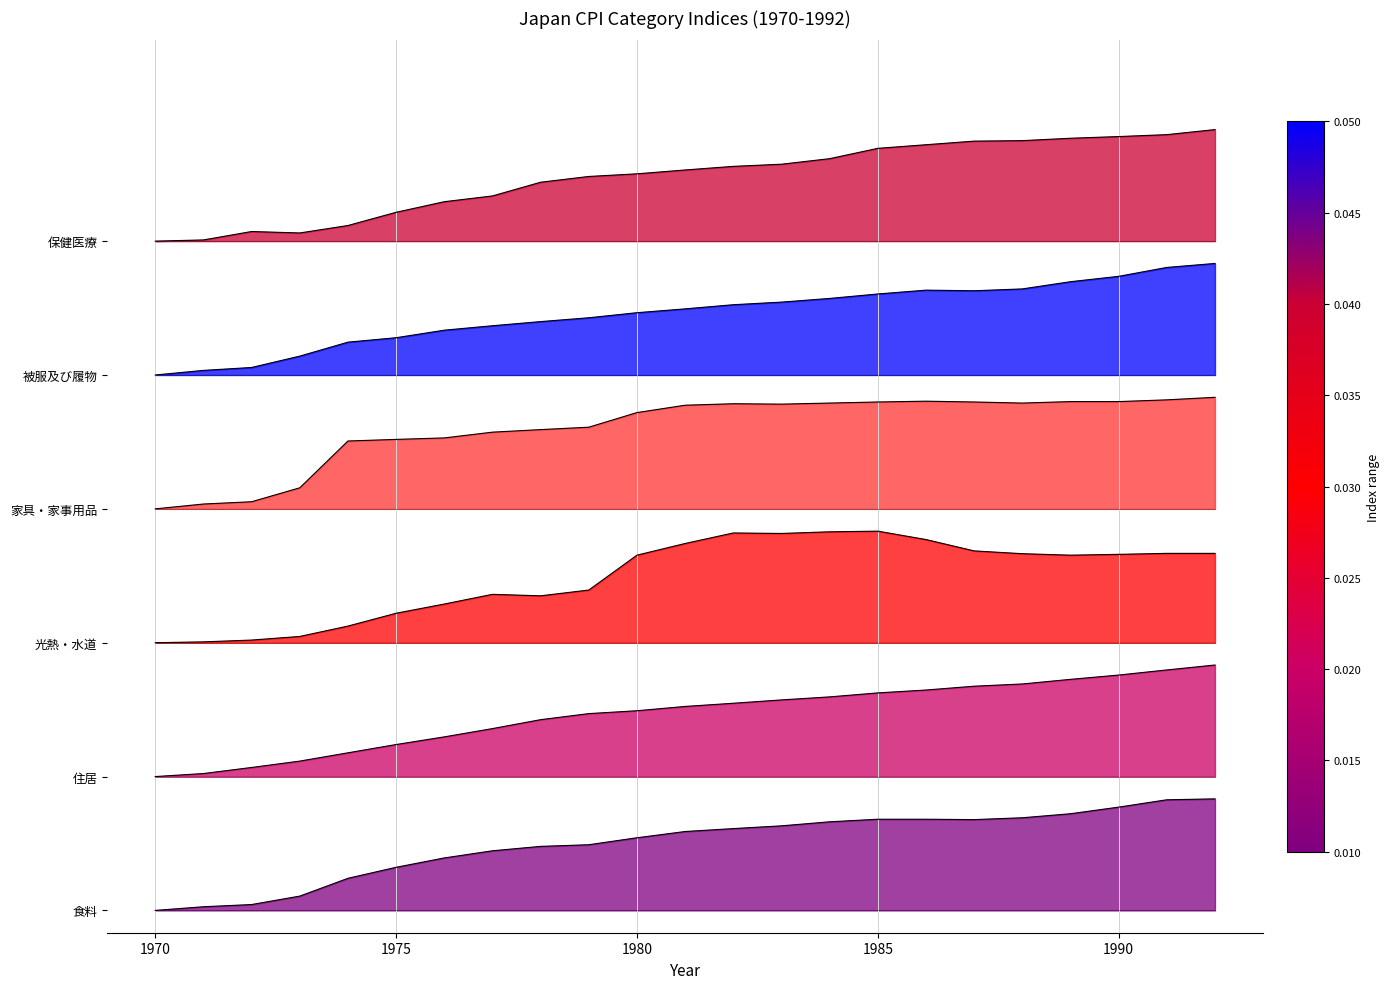

Reading left to right, list all the values displayed in this chart.

食料: 0.0	1.6	2.6	6.4	14.4	19.3	23.5	26.7	28.7	29.4	32.6	35.4	36.7	37.9	39.7	40.9	40.9	40.7	41.5	43.3	46.3	49.6	50.0
住居: 60.0	61.4	64.1	66.9	70.6	74.4	77.8	81.5	85.5	88.2	89.5	91.4	92.9	94.4	95.7	97.5	98.8	100.5	101.5	103.6	105.5	107.8	110.0
光熱・水道: 120.0	120.4	121.2	122.8	127.4	133.2	137.3	141.7	141.0	143.6	159.2	164.5	169.2	169.0	169.7	170.0	166.2	161.2	159.9	159.2	159.6	160.0	160.0
家具・家事用品: 180.0	182.2	183.2	189.4	210.4	211.1	211.8	214.4	215.5	216.6	223.1	226.5	227.1	226.9	227.4	227.9	228.3	227.9	227.4	228.1	228.1	228.9	230.0
被服及び履物: 240.0	242.1	243.4	248.5	254.7	256.7	260.1	262.1	263.9	265.7	267.9	269.6	271.5	272.7	274.3	276.3	278.0	277.8	278.6	281.8	284.2	288.2	290.0
保健医療: 300.0	300.5	304.3	303.7	307.0	312.9	317.7	320.3	326.4	329.0	330.2	331.9	333.5	334.5	337.0	341.6	343.2	344.8	345.0	346.1	346.9	347.7	350.0